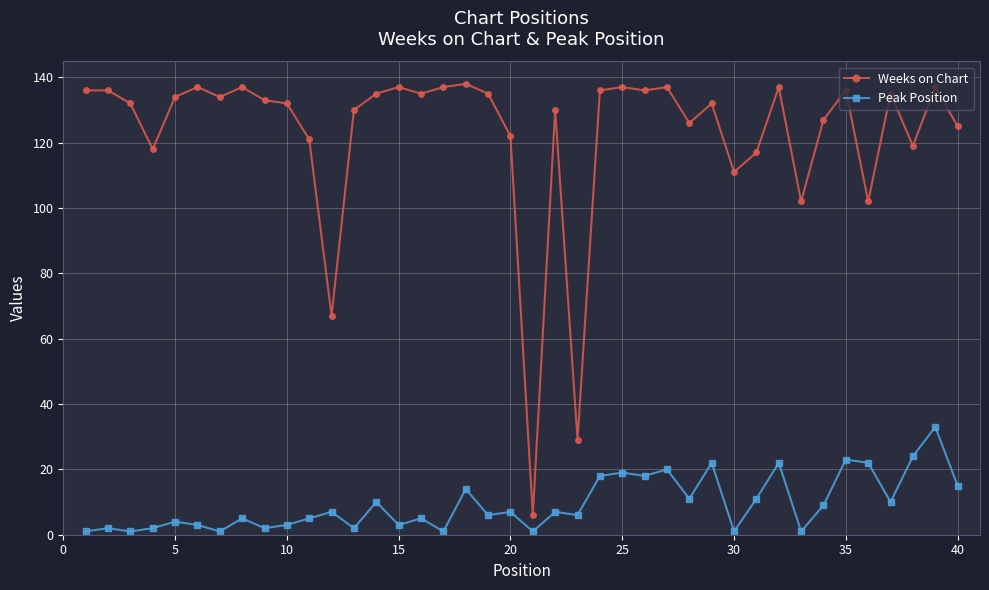

True or false: Weeks on Chart and Peak Position cross at least once.

False